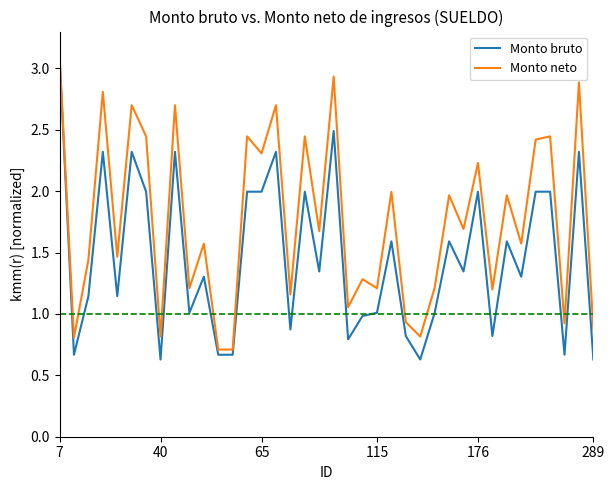

What is the maximum value for Monto bruto?

3.1